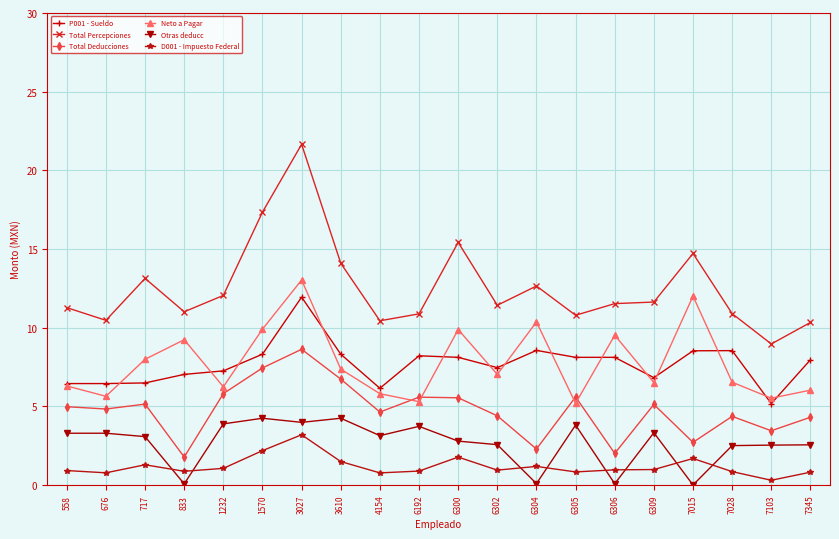

What is the difference between the highest and lowest values at 6304?

12.6